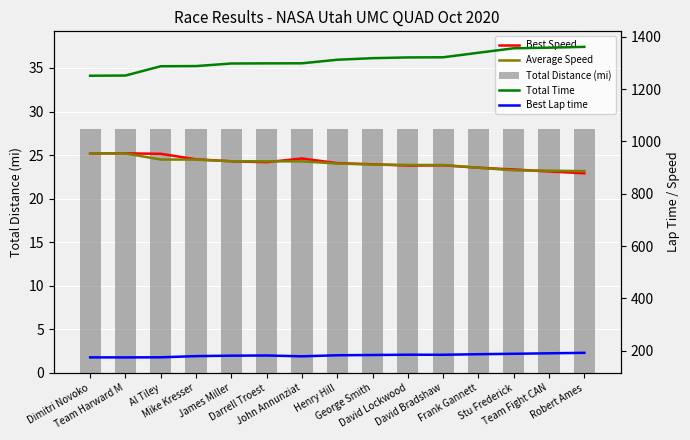

What is the difference between the highest and lowest values at Mike Kresser?

1263.7